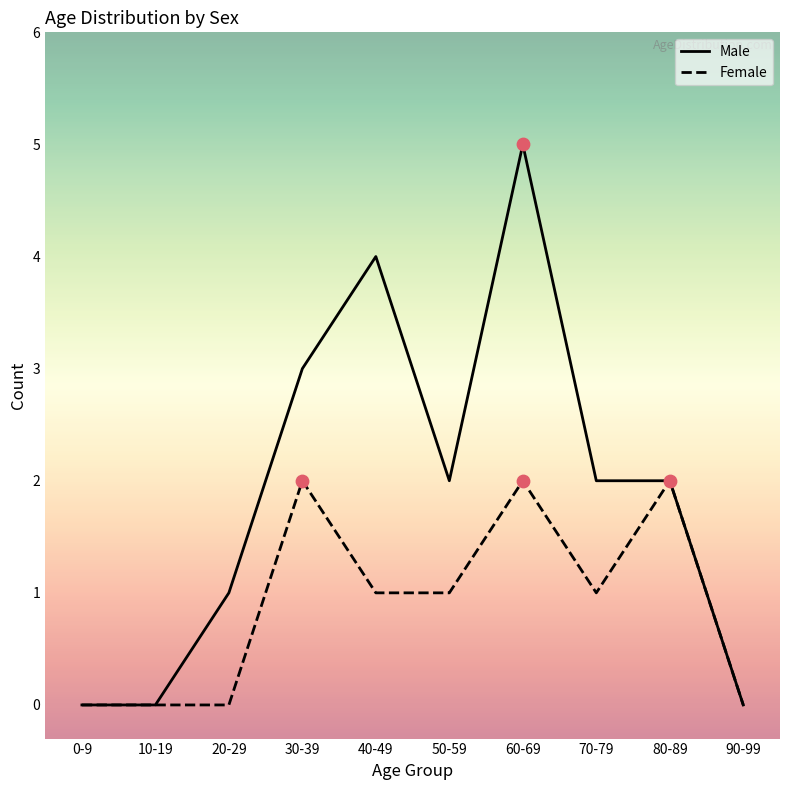

Between 40-49 and 70-79, which series saw the biggest shift?

Male